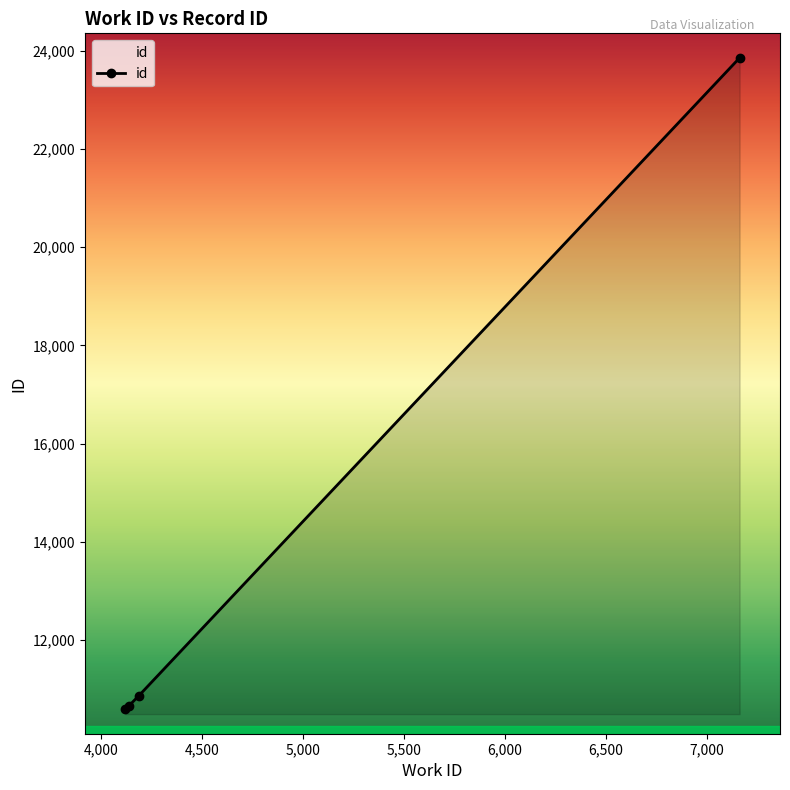

How many lines are shown in the chart?

1